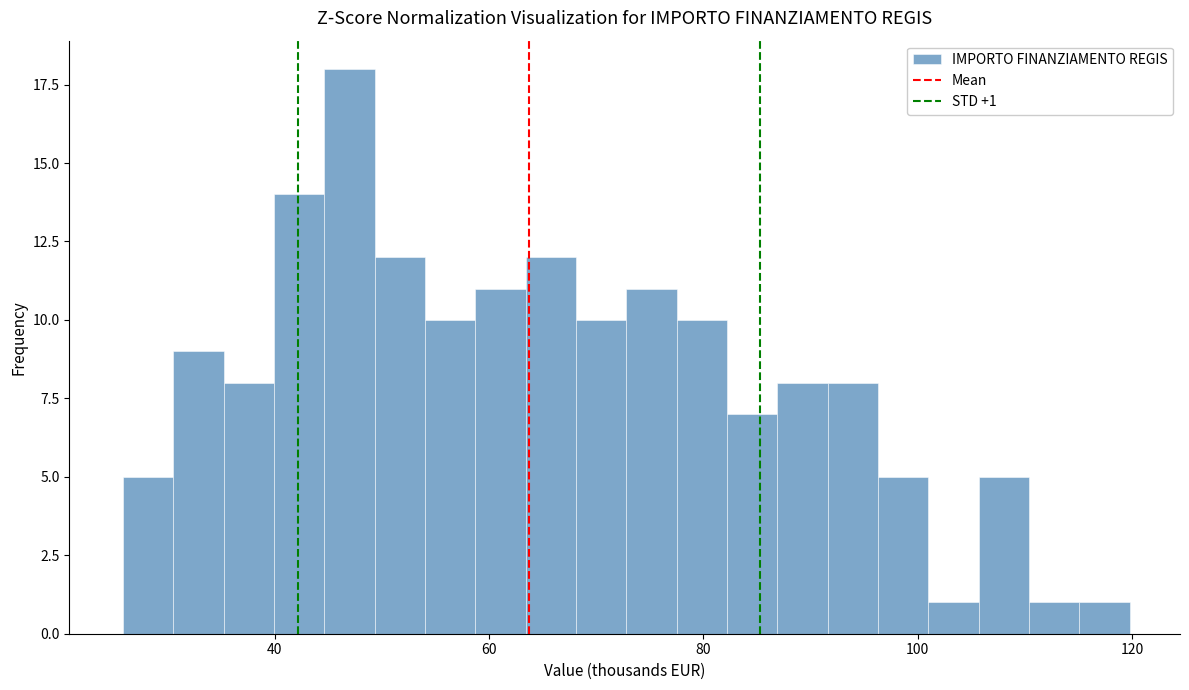

Read against the x-axis, roughly where is the centre of the tallest bar?

46